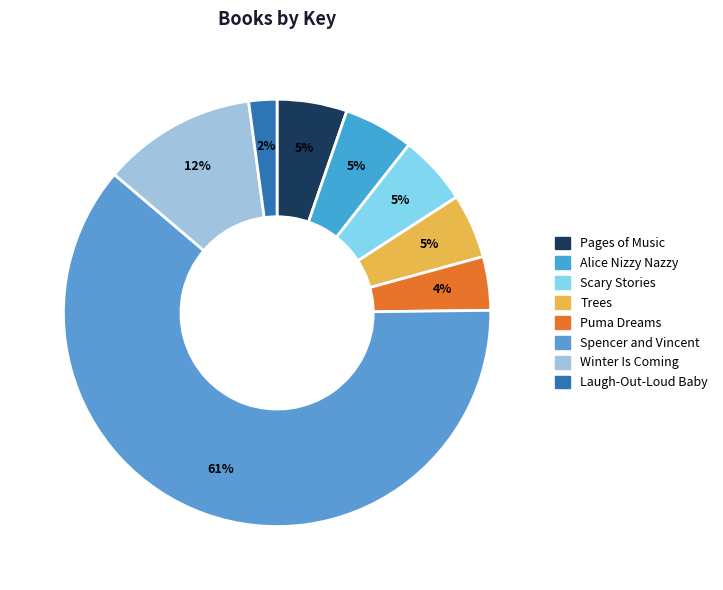

What percentage is NOT represented by Scary Stories?

94.7%